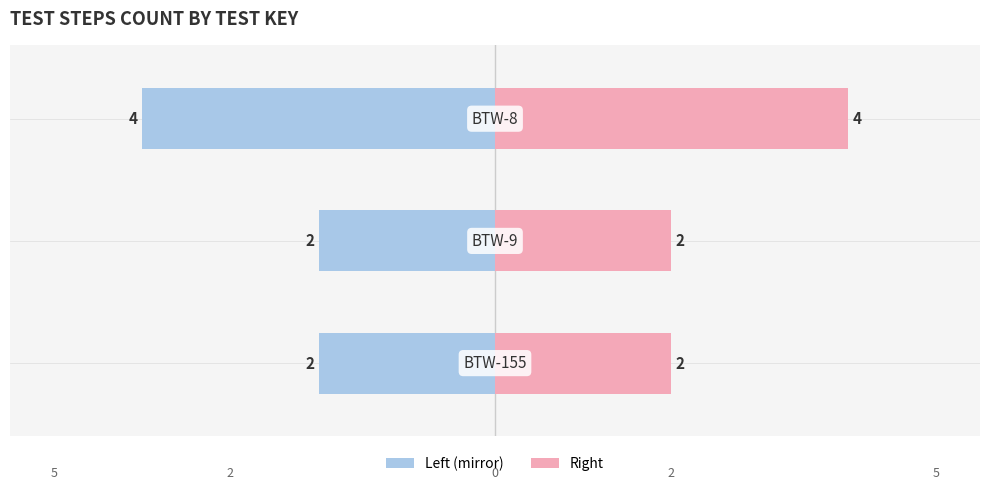

Which series has the largest total across all categories?

Steps (right)